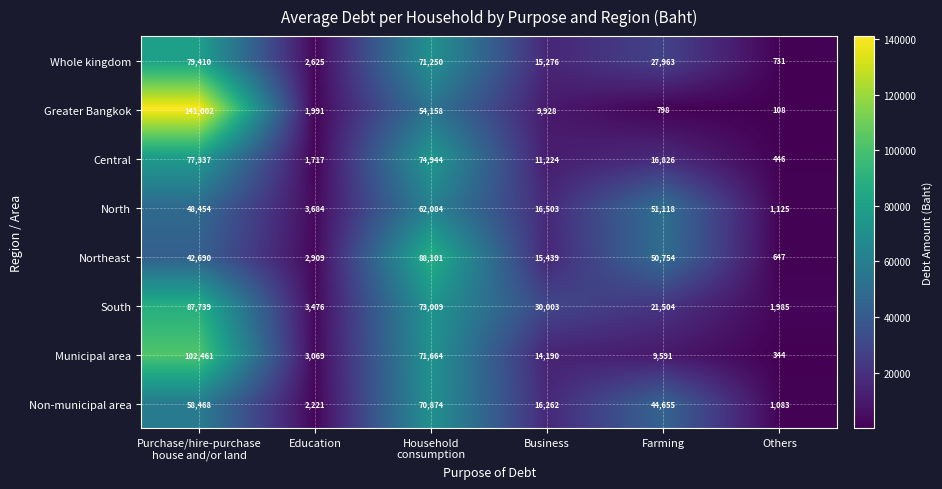

At how many categories does at least one series exceed 16416?

4